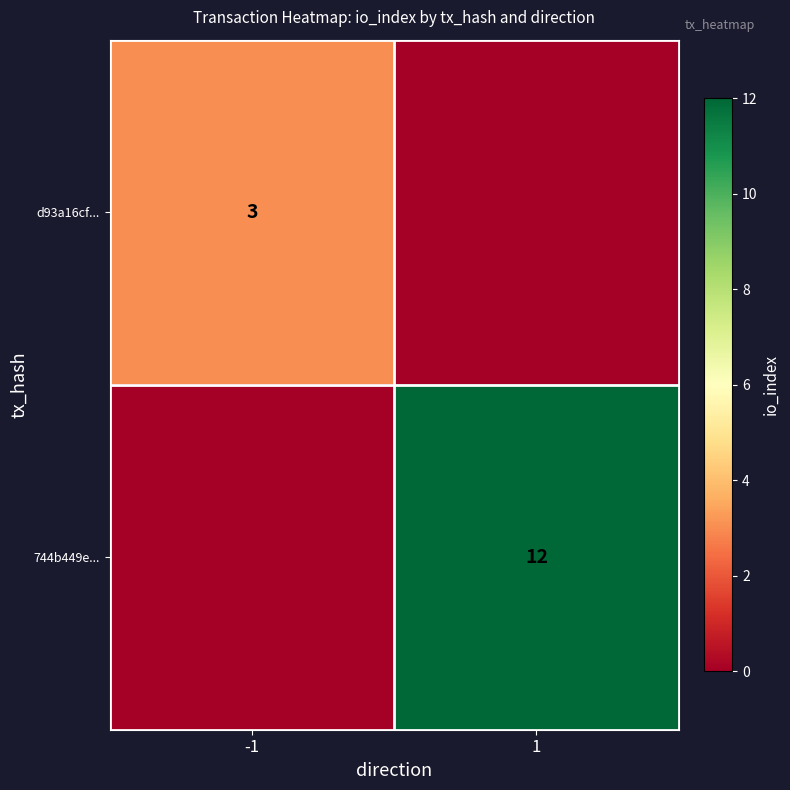

The 744b449e... series shows 21 at 1. True or false?

False